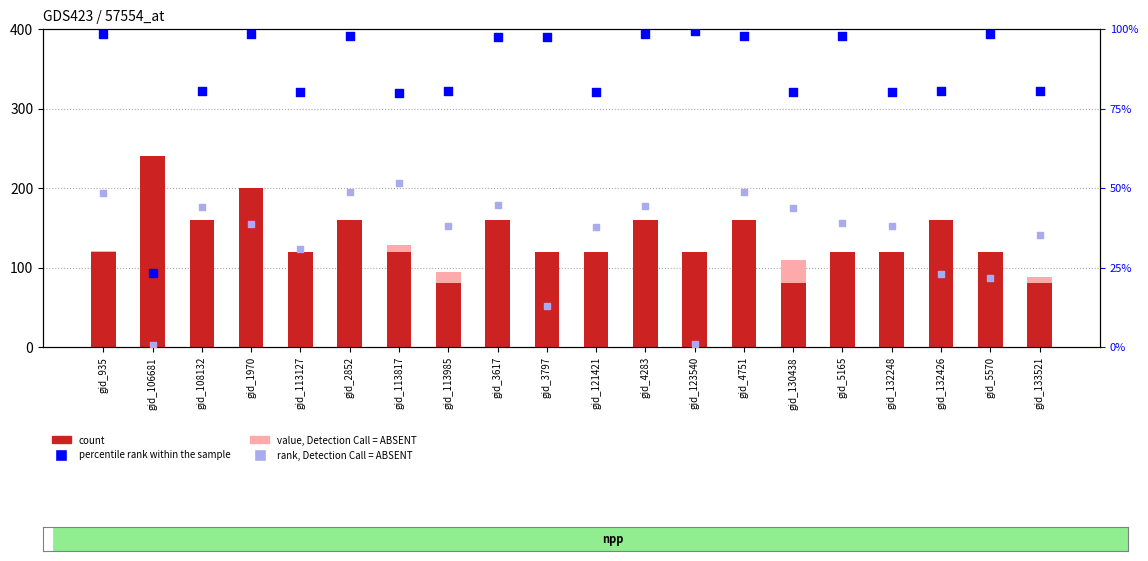

At how many categories does at least one series exceed 128?

9